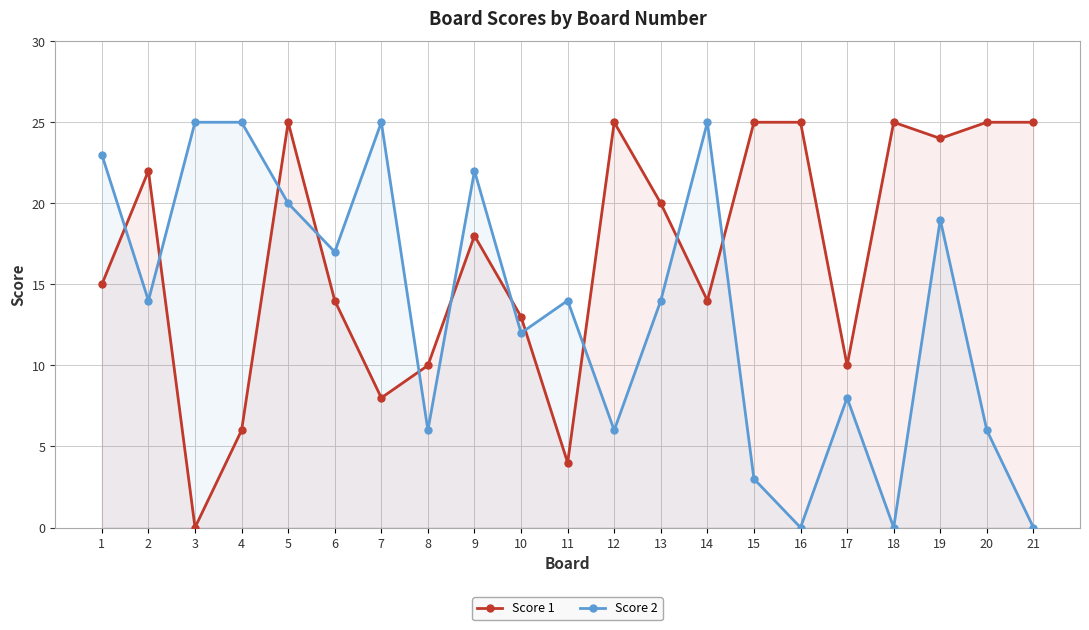

What is the sum of all Score 2 values?

284